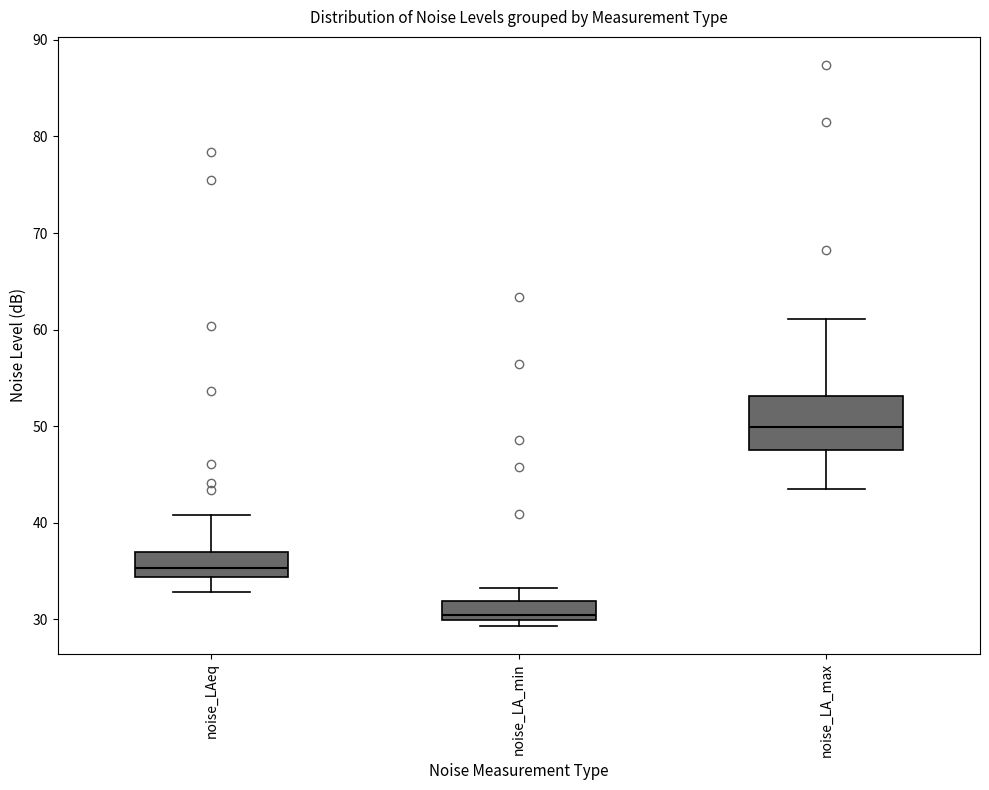

Which box's median line is the lowest?

noise_LA_min